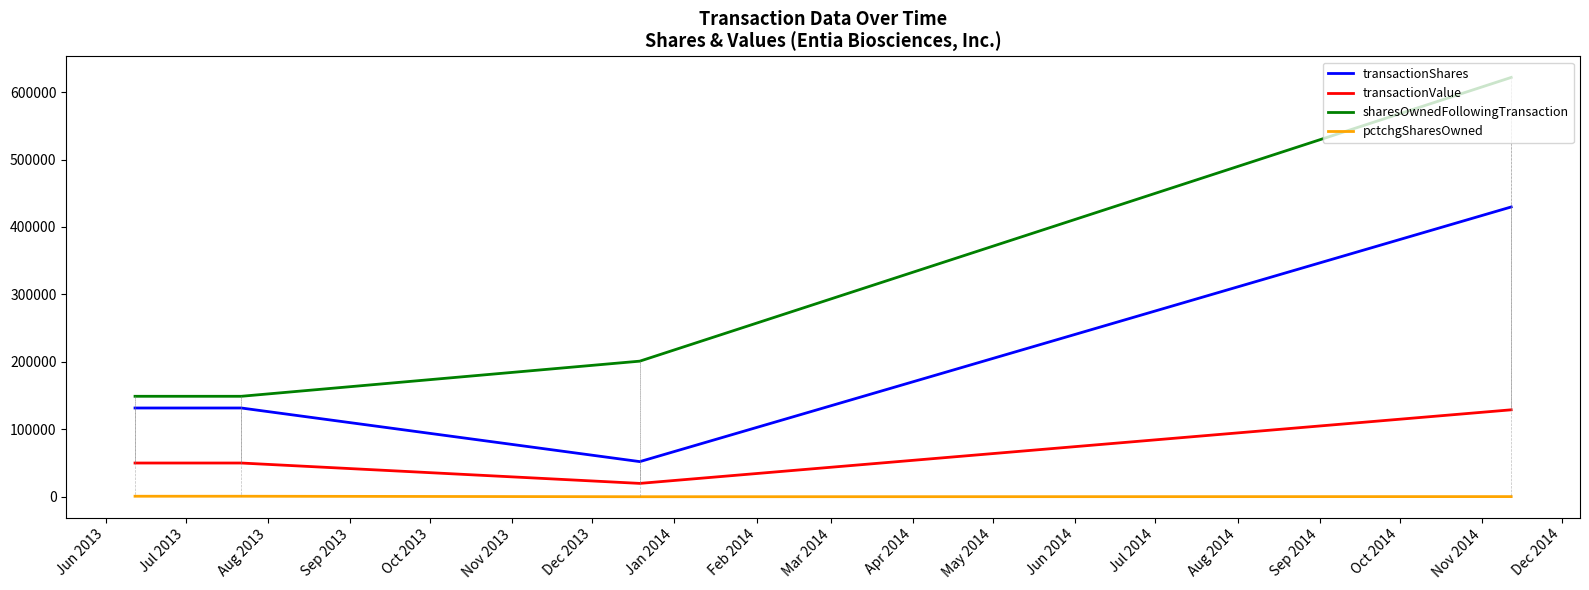

What is the lowest value of the transactionShares series?

52089